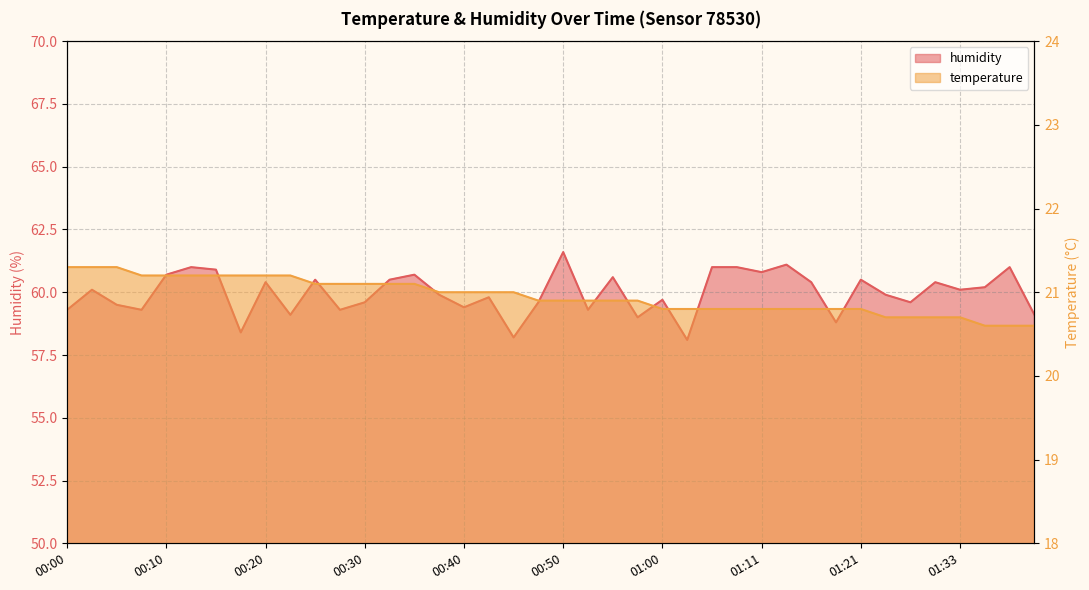

What is the maximum value for temperature?

21.3